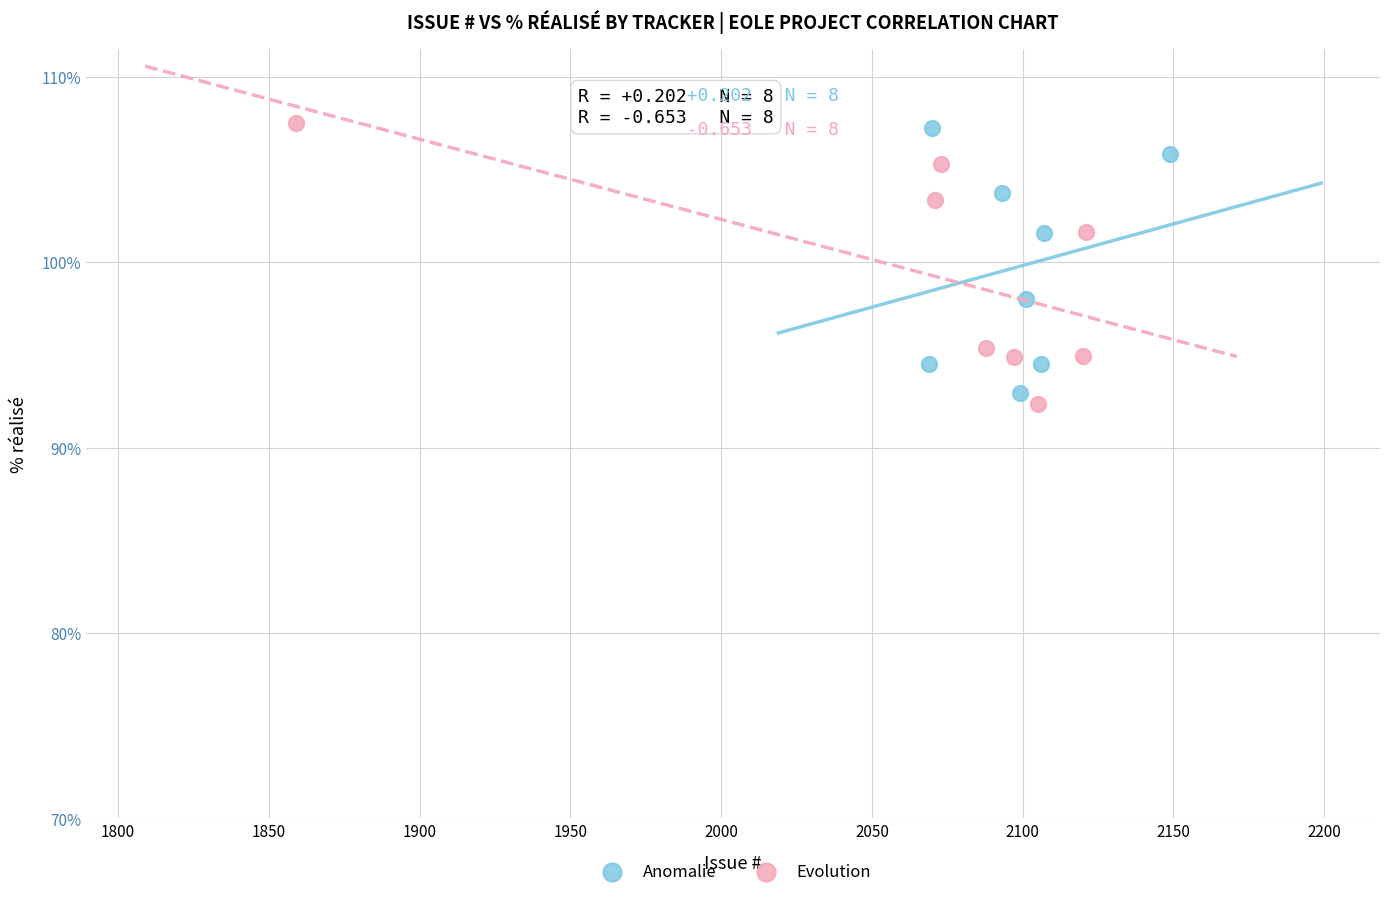

Which series has the largest Y range (max minus min)?

Evolution